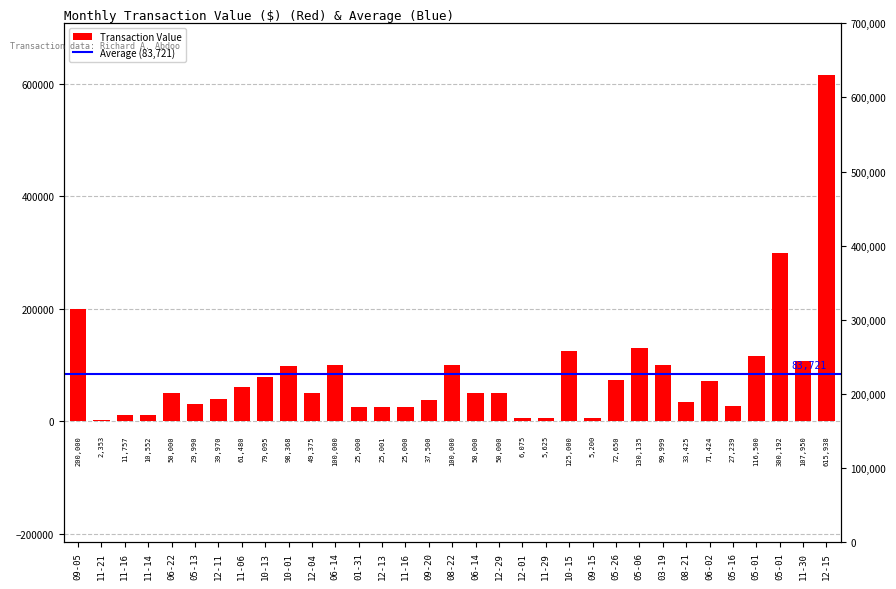

List the labels in order of value, smallest first.

11-21, 09-15, 11-29, 12-01, 11-14, 11-16, 01-31, 11-16, 12-13, 05-16, 05-13, 08-21, 09-20, 12-11, 12-04, 06-22, 06-14, 12-29, 11-06, 06-02, 05-26, 10-13, 10-01, 03-19, 06-14, 08-22, 11-30, 05-01, 10-15, 05-06, 09-05, 05-01, 12-15